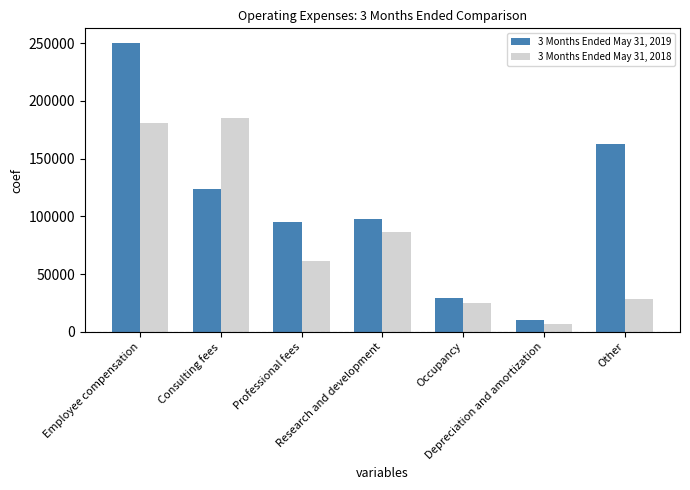

What is the difference between the highest and lowest values at Depreciation and amortization?

3364